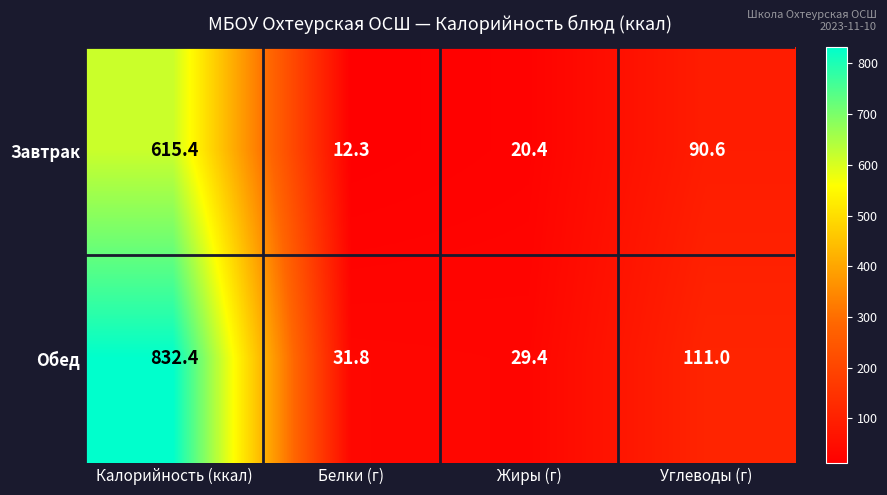

The Завтрак series shows 46.0 at Углеводы (г). True or false?

False